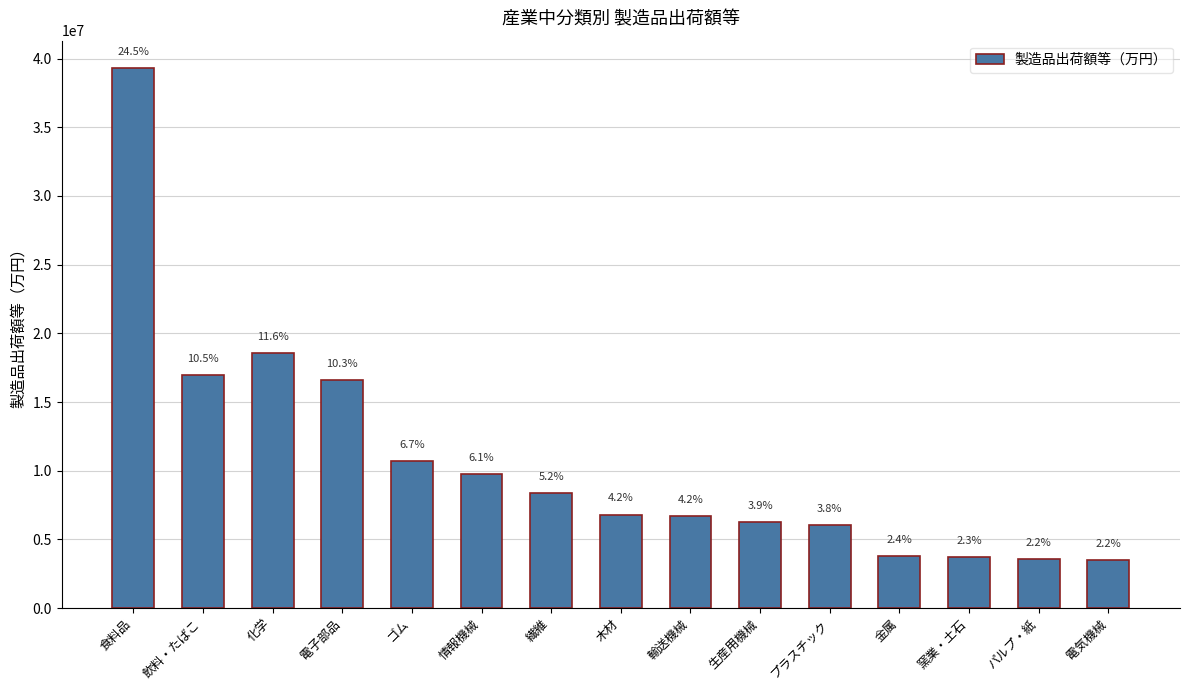

How many bars are there in total?

15